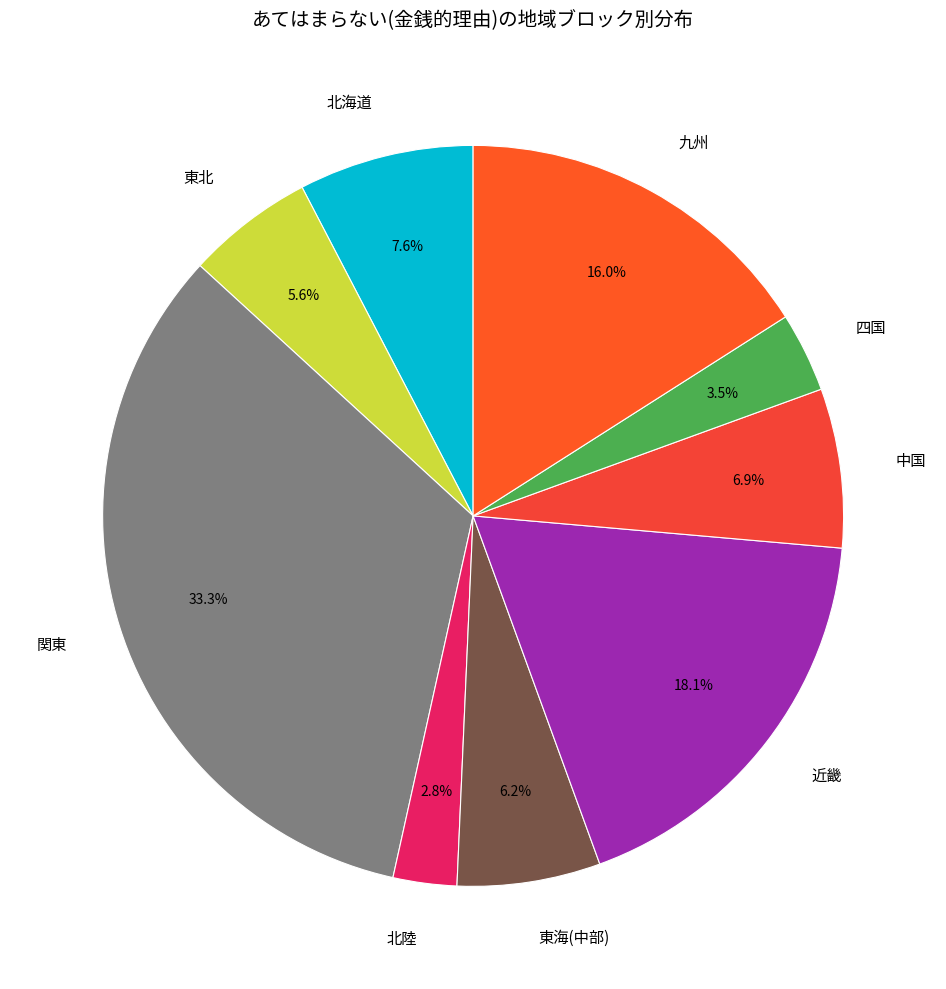

Do 北海道 and 近畿 together represent more than half of the pie?

No